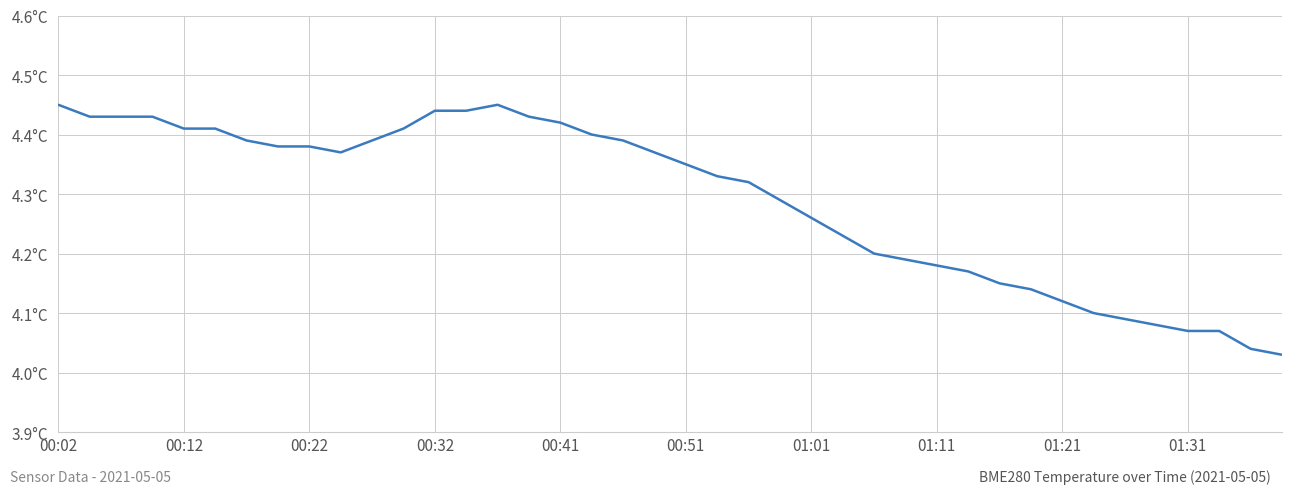

Does the chart display data point markers on the line(s)?

No